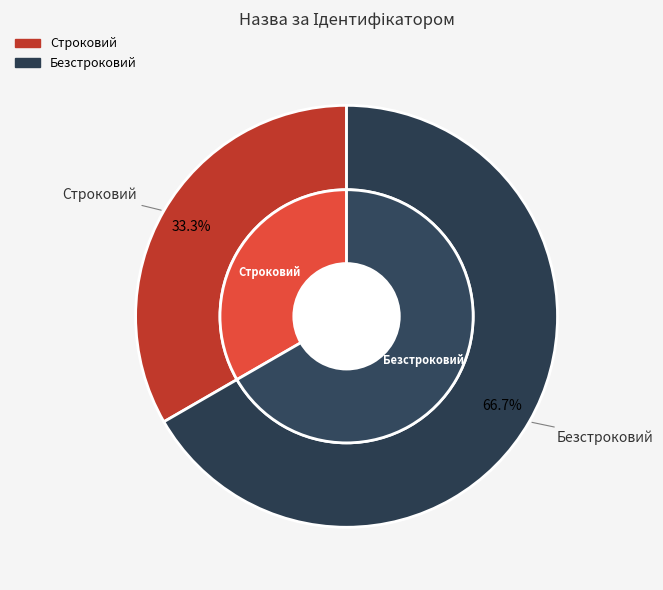

What is the ratio of the value at Строковий to the value at Безстроковий?

0.5